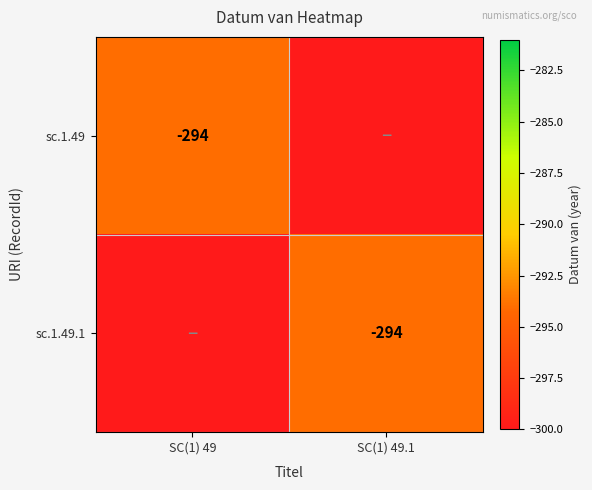

Is it true that sc.1.49 equals -294 at SC(1) 49?

True